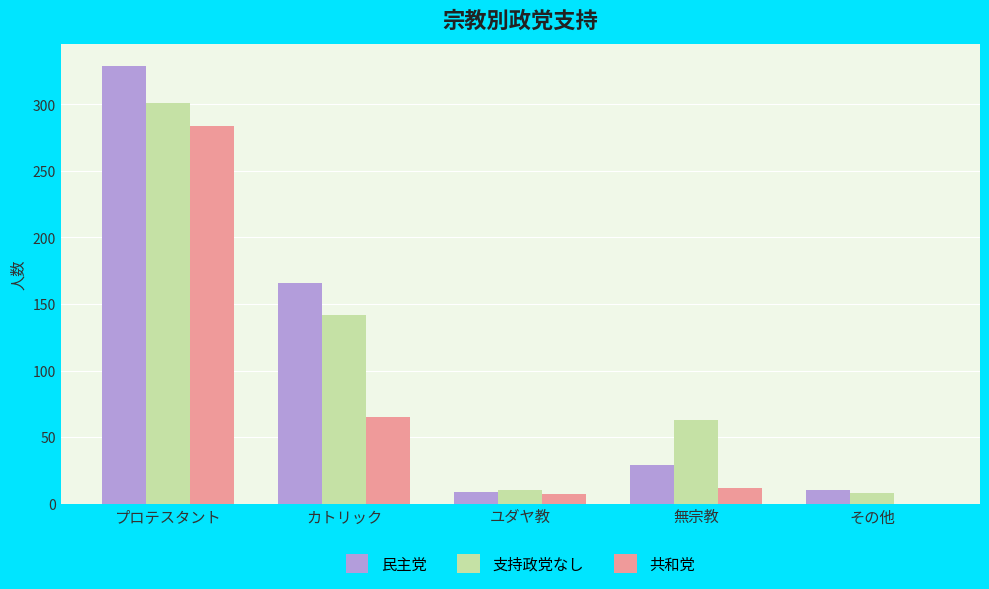

What is the sum of the 共和党 values at その他 and 無宗教?

12